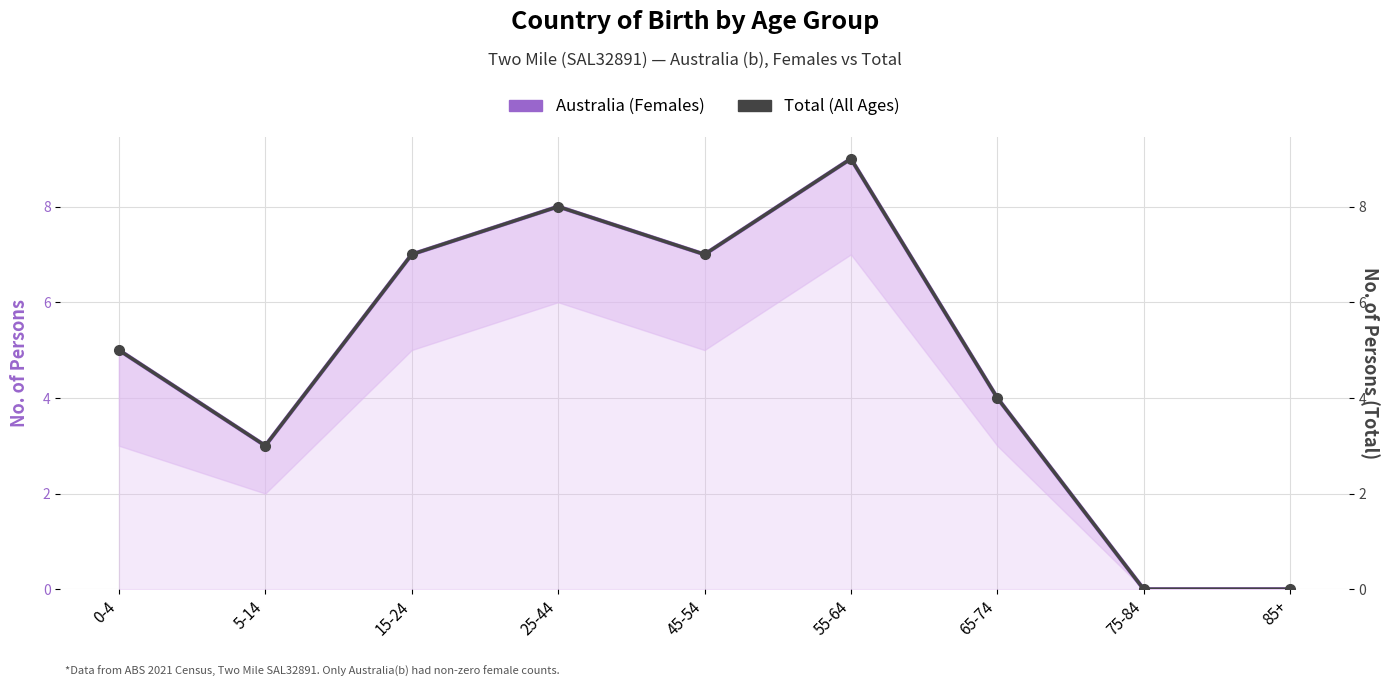

Between 45-54 and 5-14, which is larger?

45-54